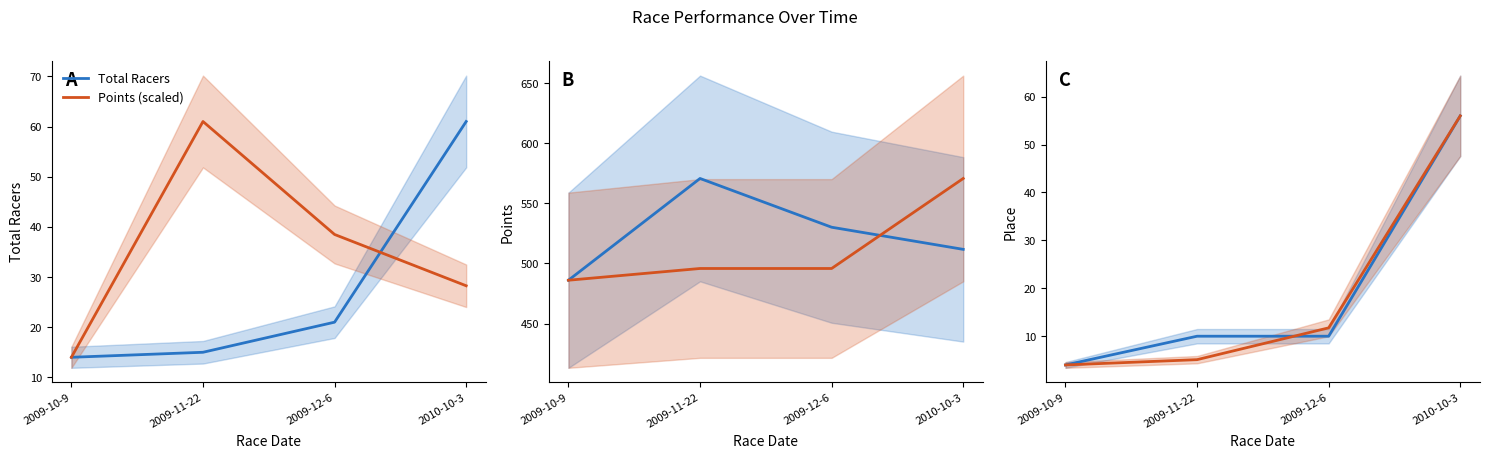

How many times do Place (scaled) and Points cross each other?

1